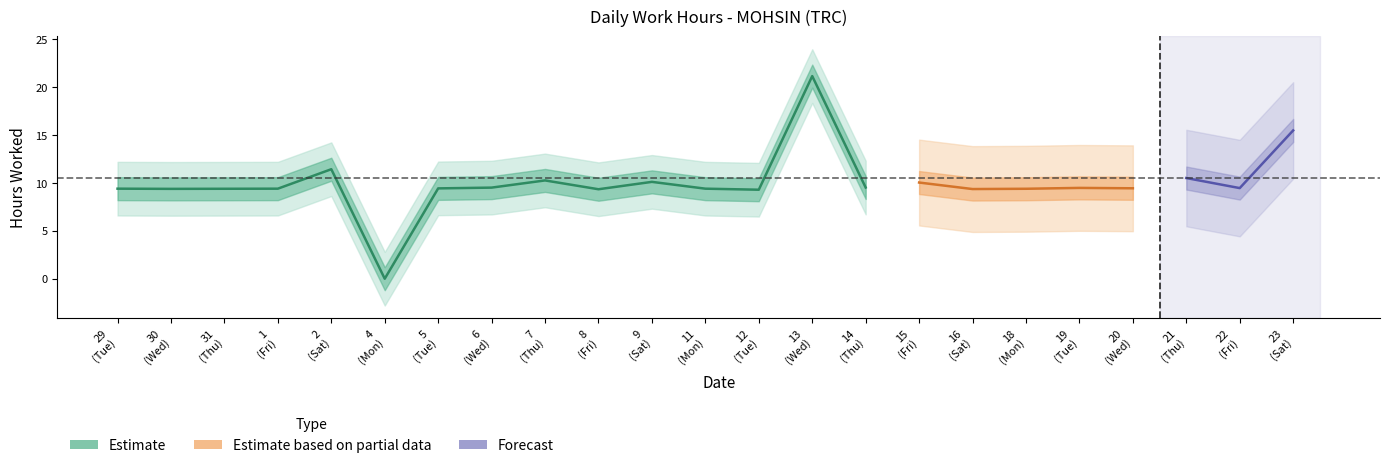

How many data points are less than 9?

1